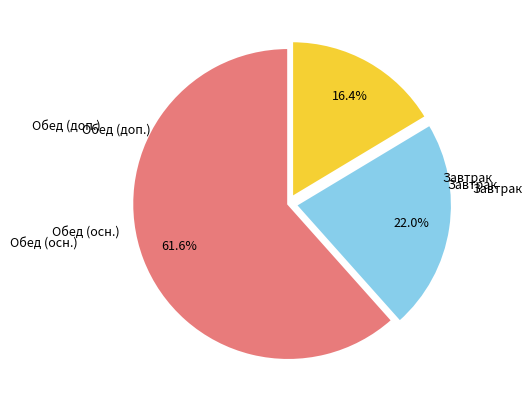

Count the number of slices in the pie.

3